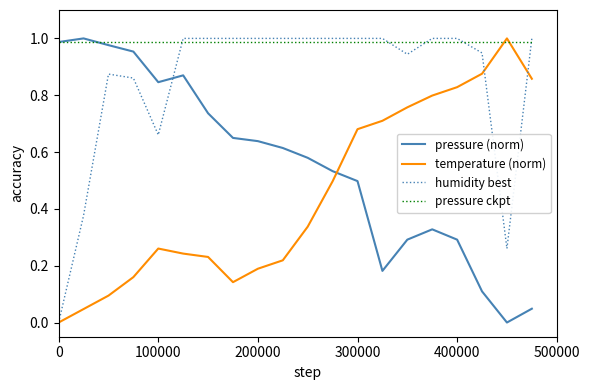

How many lines are shown in the chart?

4